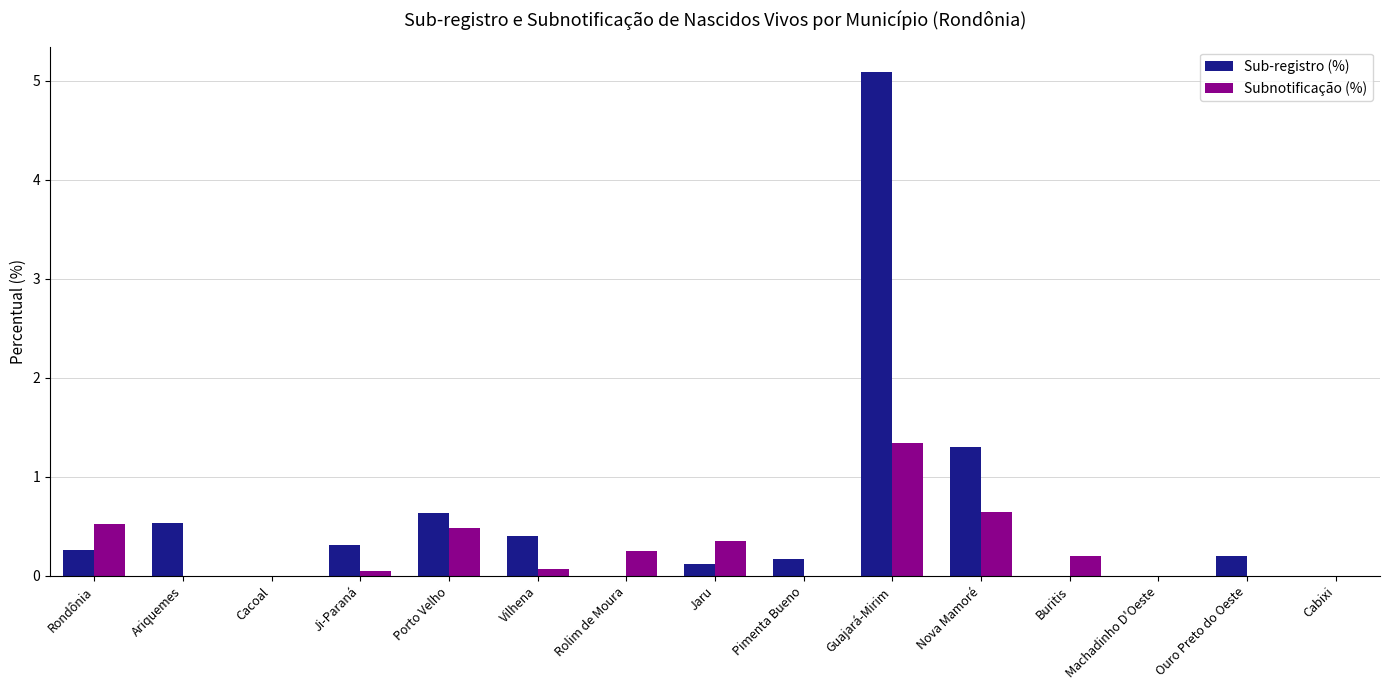

Is it true that Subnotificação (%) equals 0.6 at Guajará-Mirim?

False